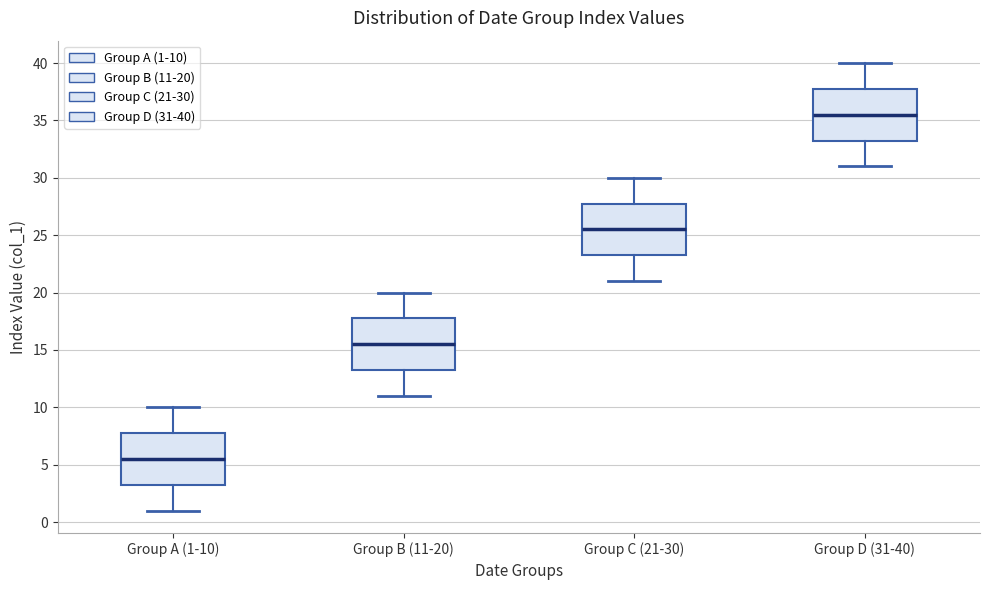

Reading left to right, read every box against the y-axis: the position of its median line, the range the box covers, and the ends of its whiskers. The values are not printed on the chart, so give them approximately, as read against the axis.

Group A (1-10): median 5.5, box 3.5 to 8.0, whiskers 1.0 to 10.0
Group B (11-20): median 15.5, box 13.5 to 18.0, whiskers 11.0 to 20.0
Group C (21-30): median 25.5, box 23.5 to 28.0, whiskers 21.0 to 30.0
Group D (31-40): median 35.5, box 33.5 to 38.0, whiskers 31.0 to 40.0